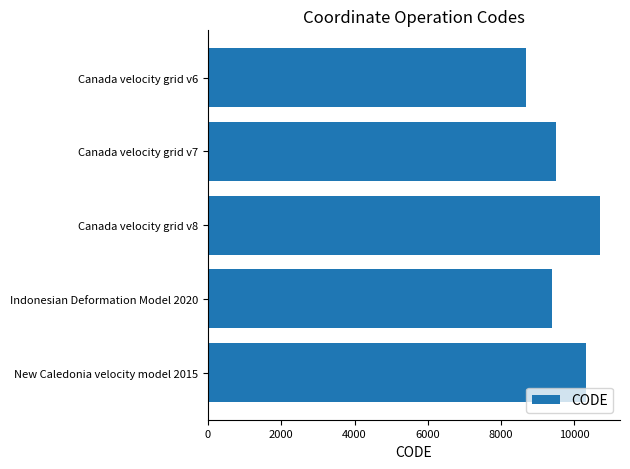

At which label is the value closest to 9691?

Canada velocity grid v7